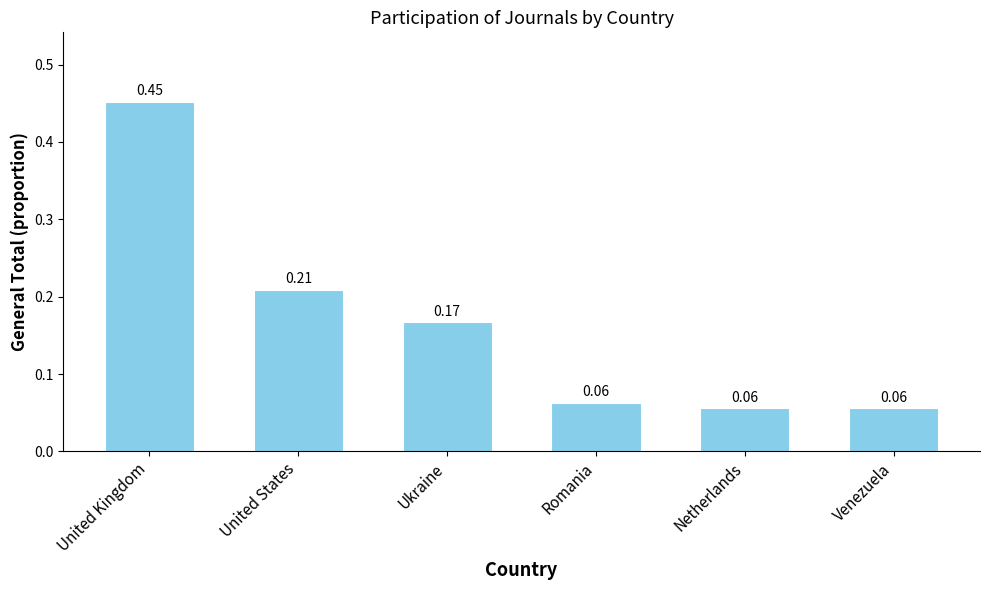

What is the label of the 5th bar from the left?

Netherlands